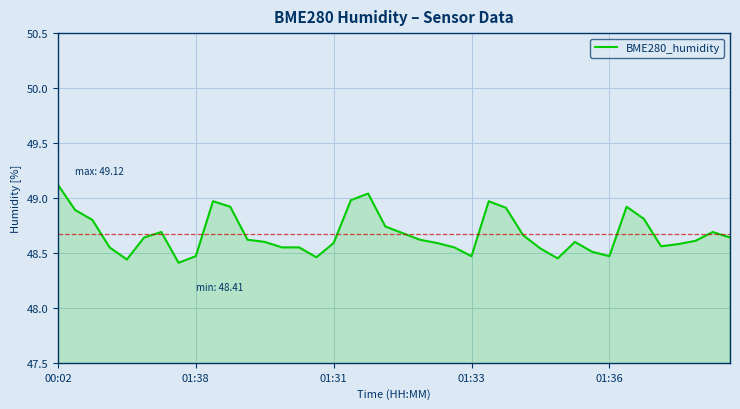

What is the greatest value displayed?

49.1